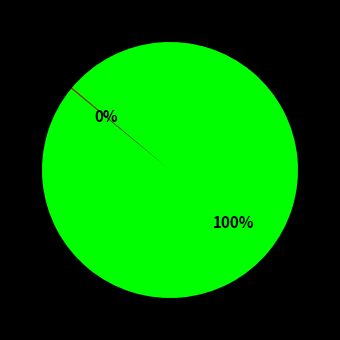

Is there any slice that represents more than half of the pie?

Yes